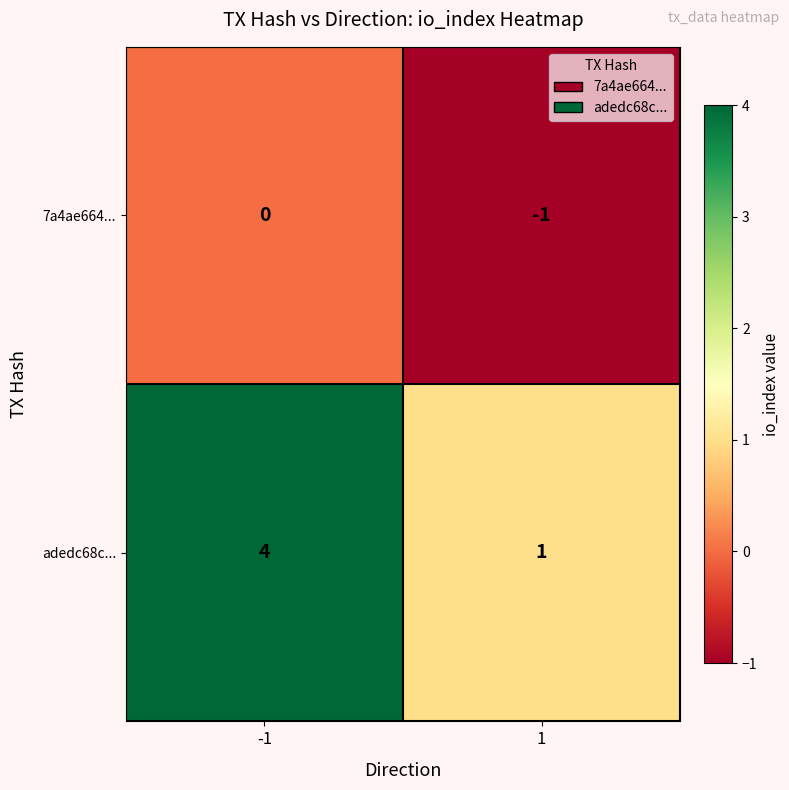

Which category has the lowest value across all series?

1